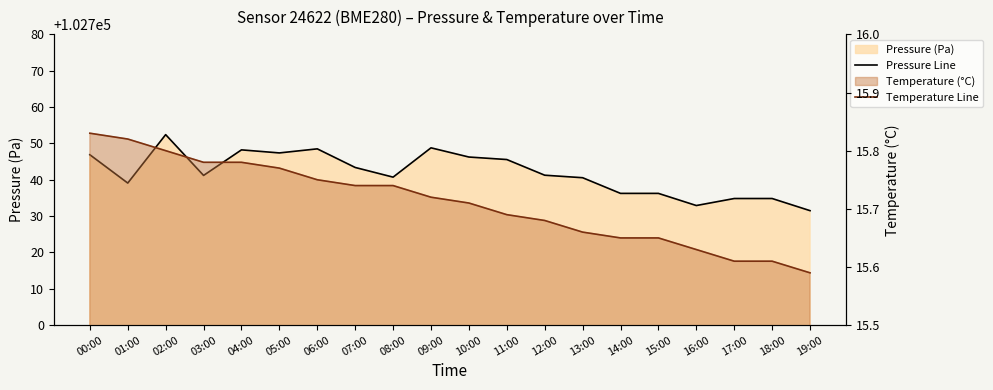

How many distinct data groups are displayed?

2